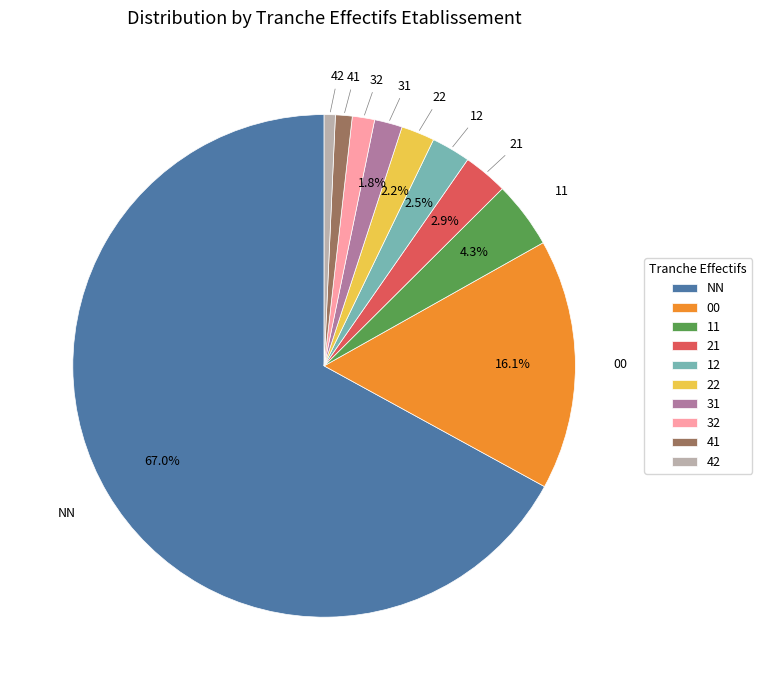

To the nearest percent, what is the average slice percentage?

10%